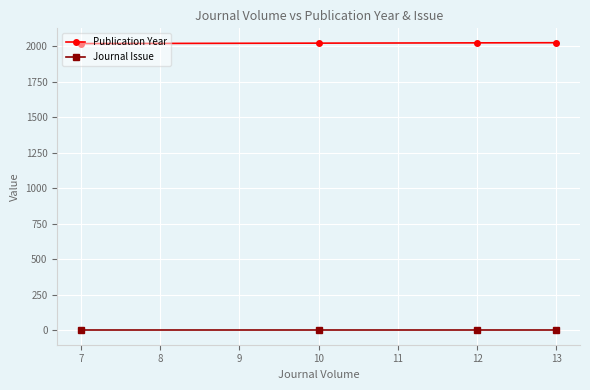

True or false: Journal Issue and Publication Year intersect in this chart.

False